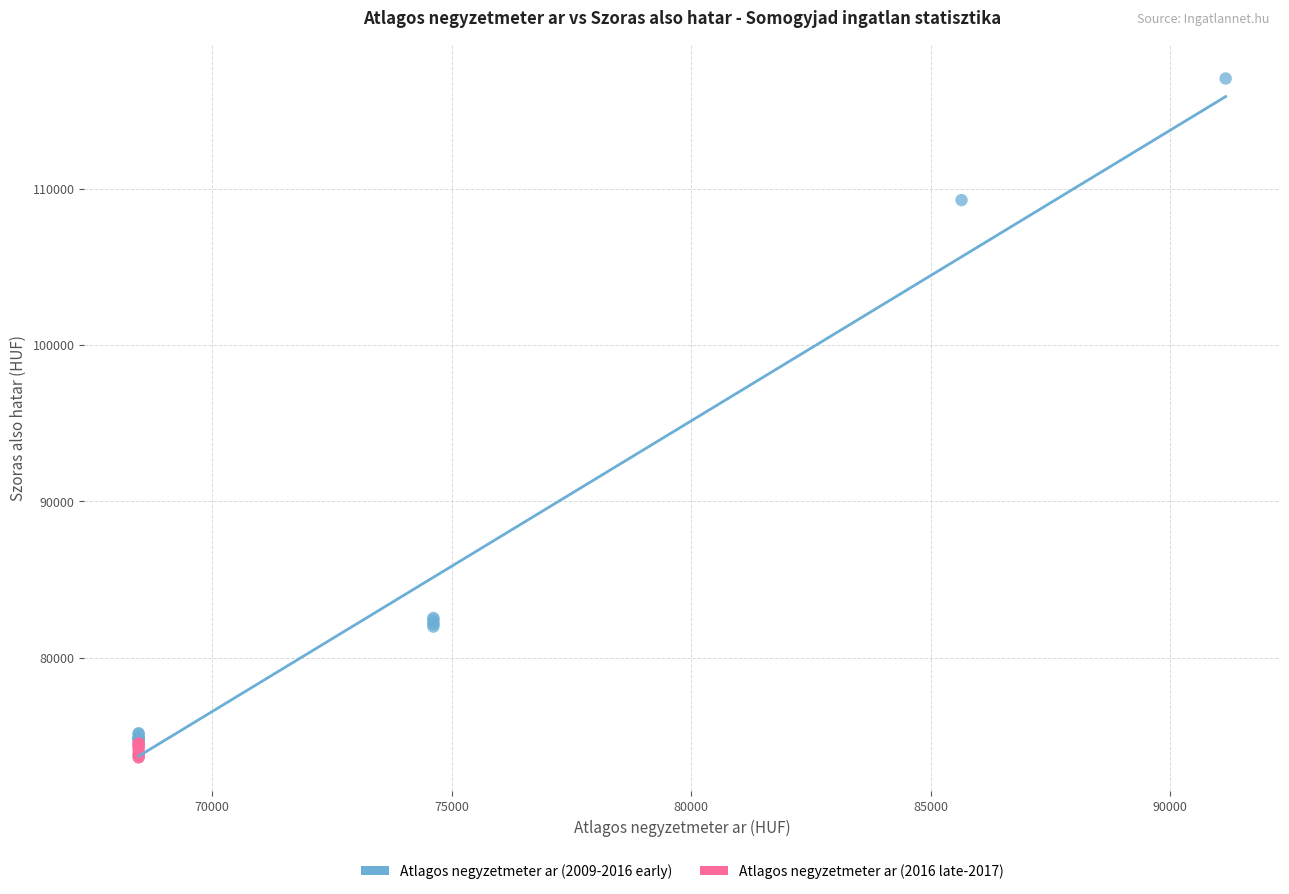

Which series reaches the maximum Y coordinate?

Atlagos negyzetmeter ar (2009-2016 early)